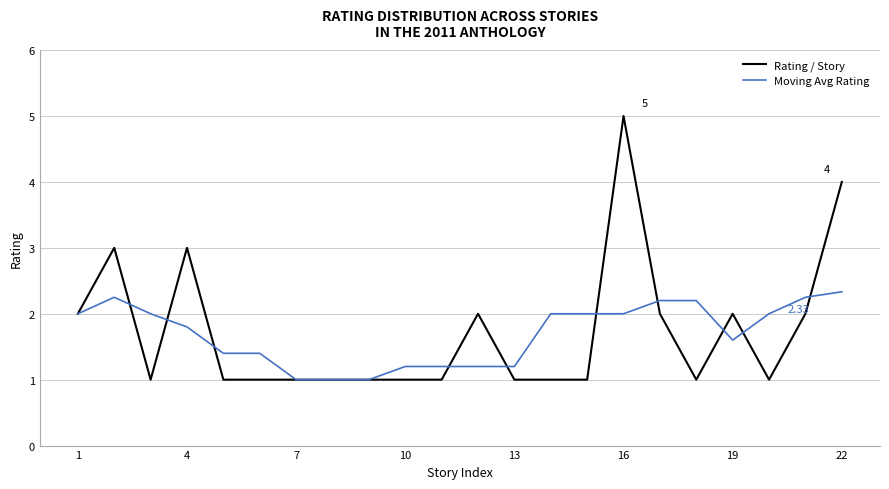

Which series has the largest range (max minus min)?

Rating / Story